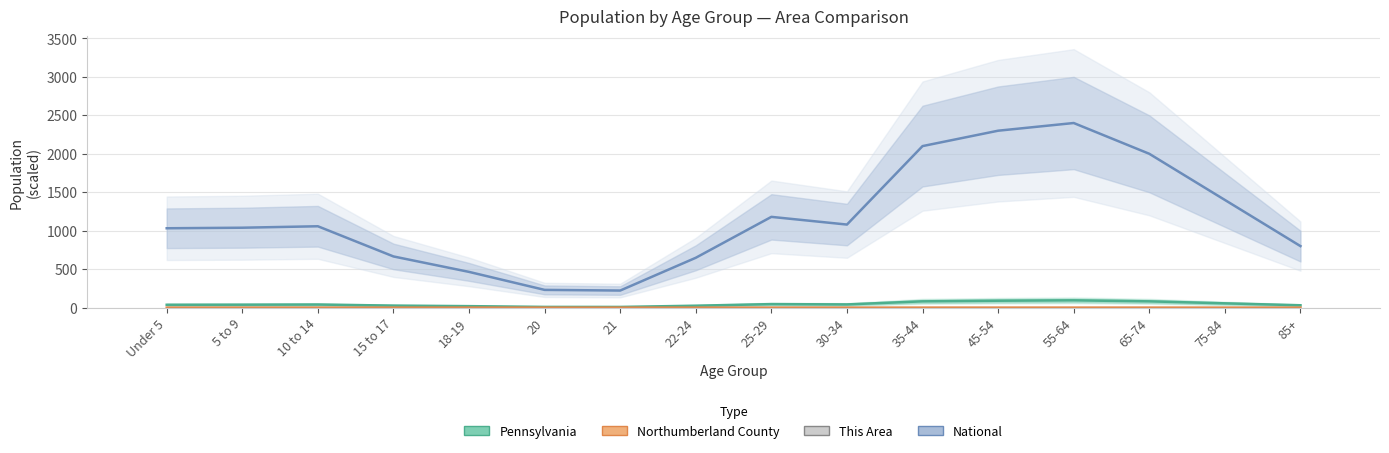

Which has a higher value, 5 to 9 or 20?

5 to 9